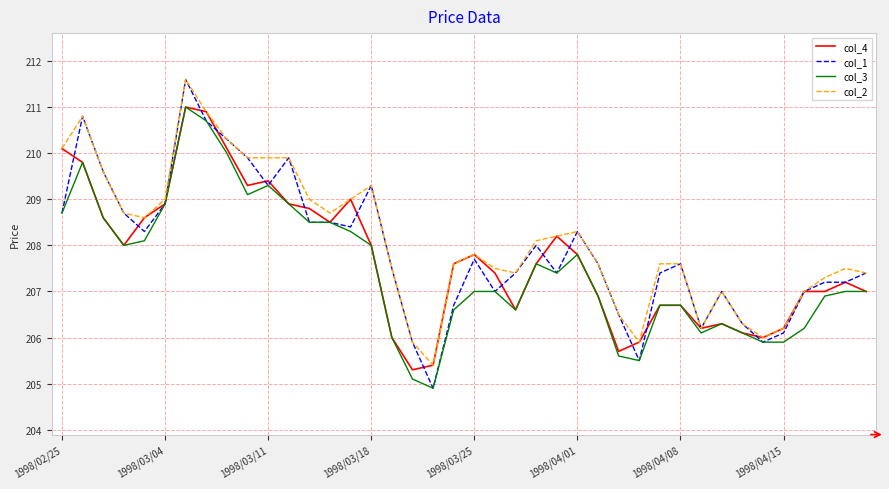

What is the minimum value shown in the chart?

204.9